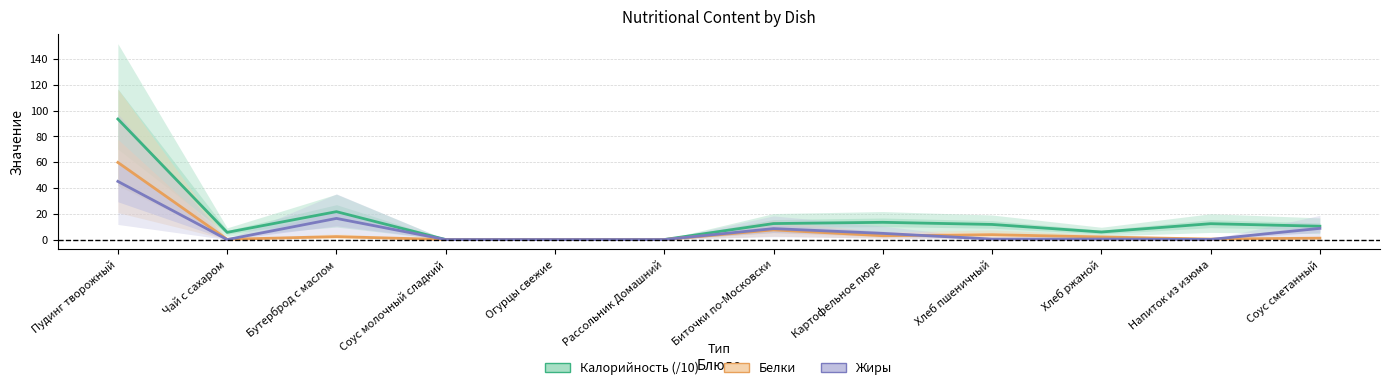

At Соус сметанный, list the series in order from largest to smallest.

Калорийность (/10), Жиры, Белки